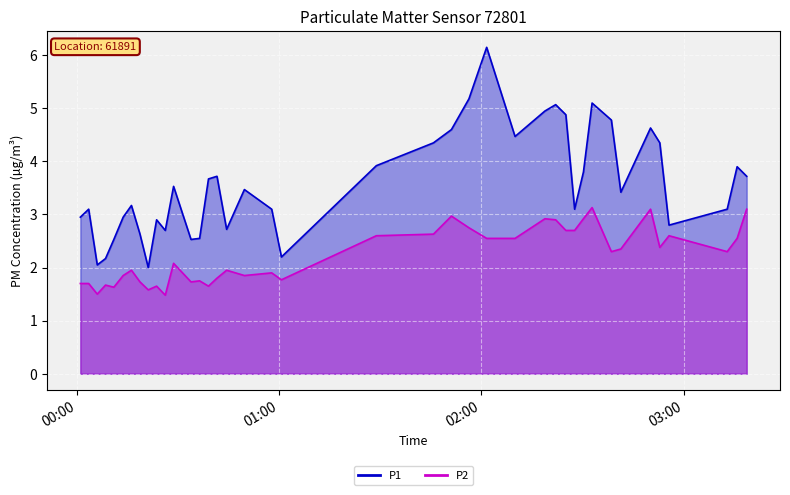

How many data points does each series have?

40